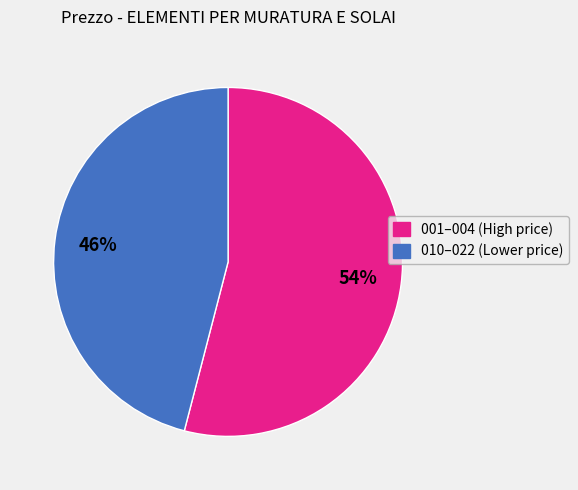

Does any single category account for the majority?

Yes